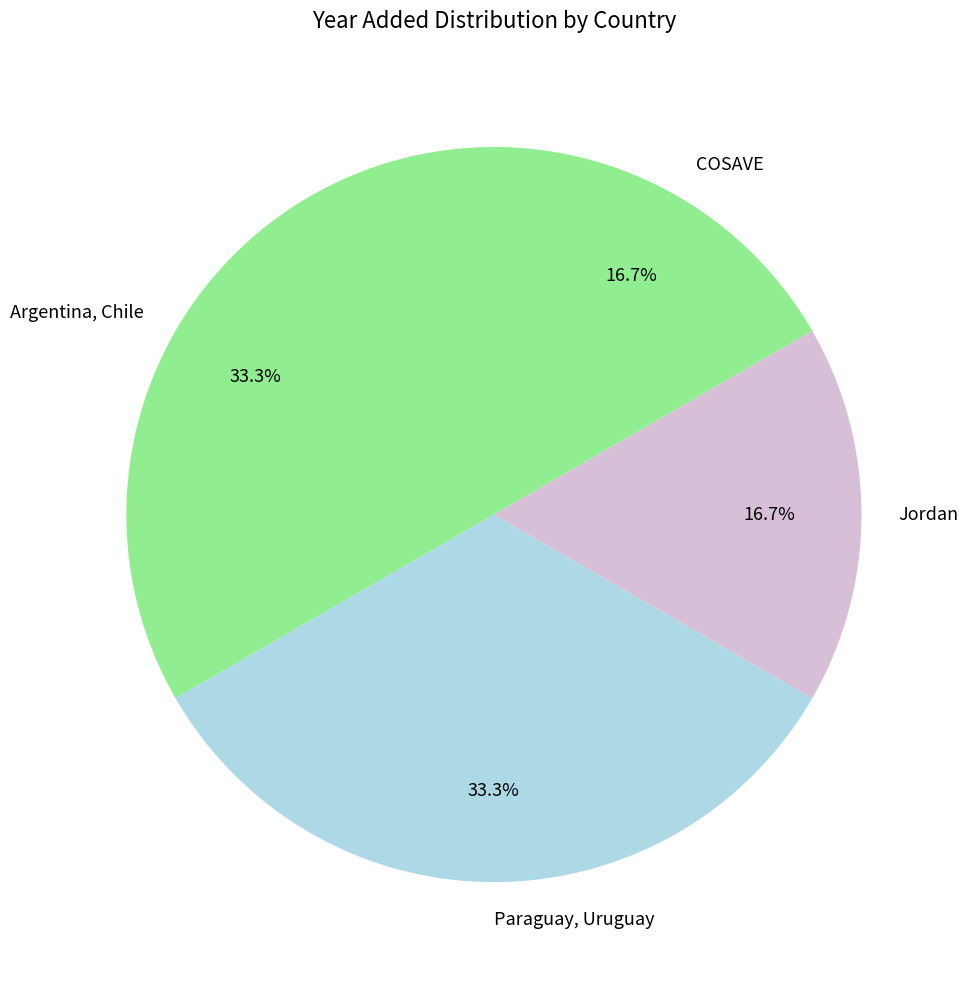

Between Jordan and Paraguay, Uruguay, which is larger?

Paraguay, Uruguay